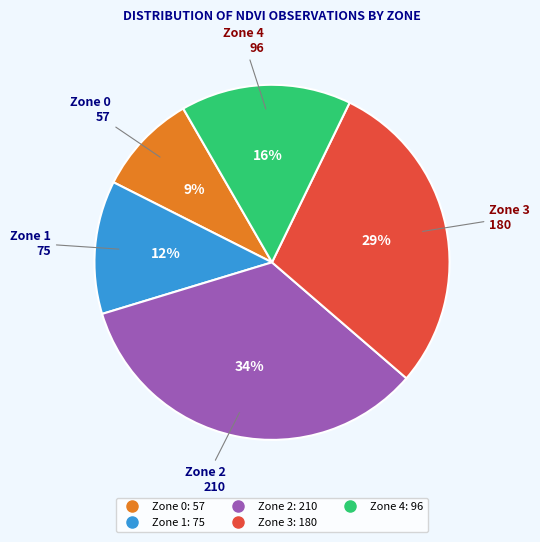

What percentage is the Zone 0 slice, to the nearest percent?

9%